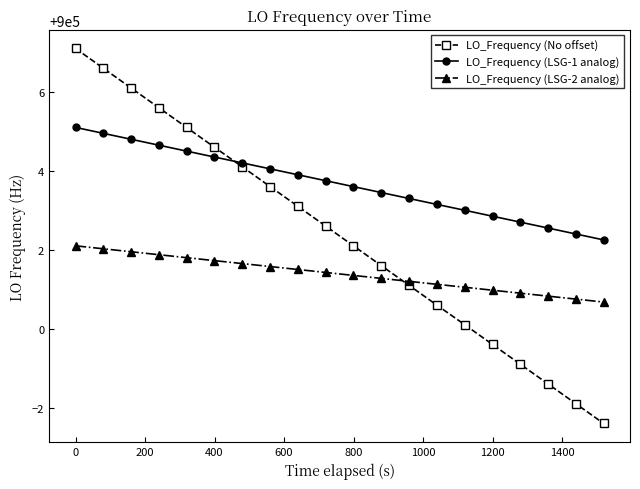

List the series in order of their peak value, highest first.

LO_Frequency (No offset), LO_Frequency (LSG-1 analog), LO_Frequency (LSG-2 analog)